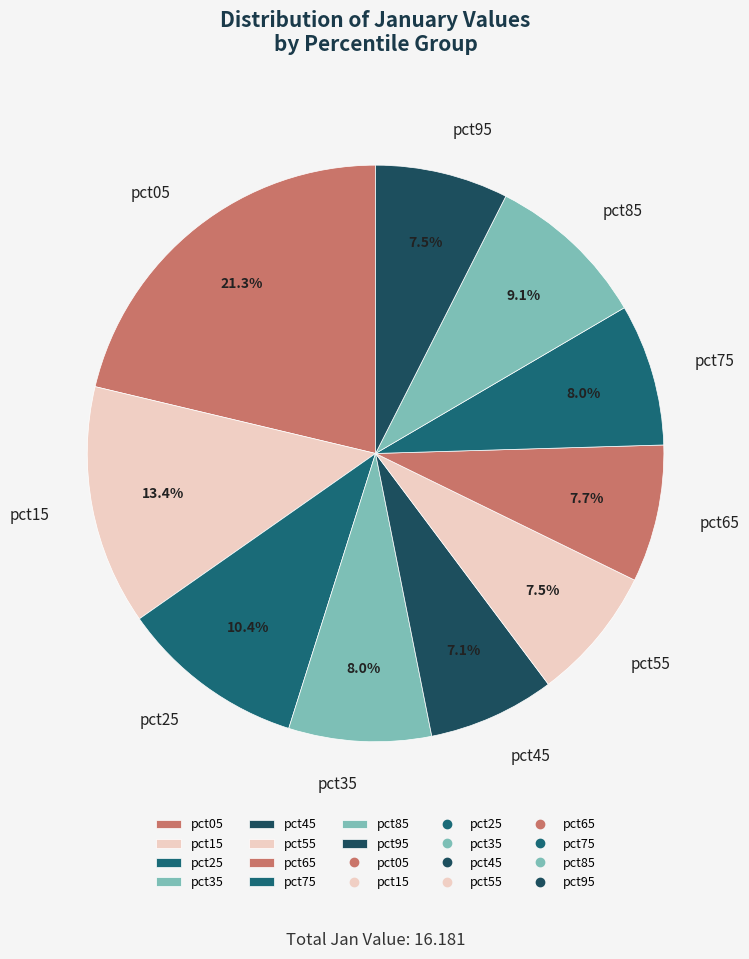

How many slices are in this pie chart?

10